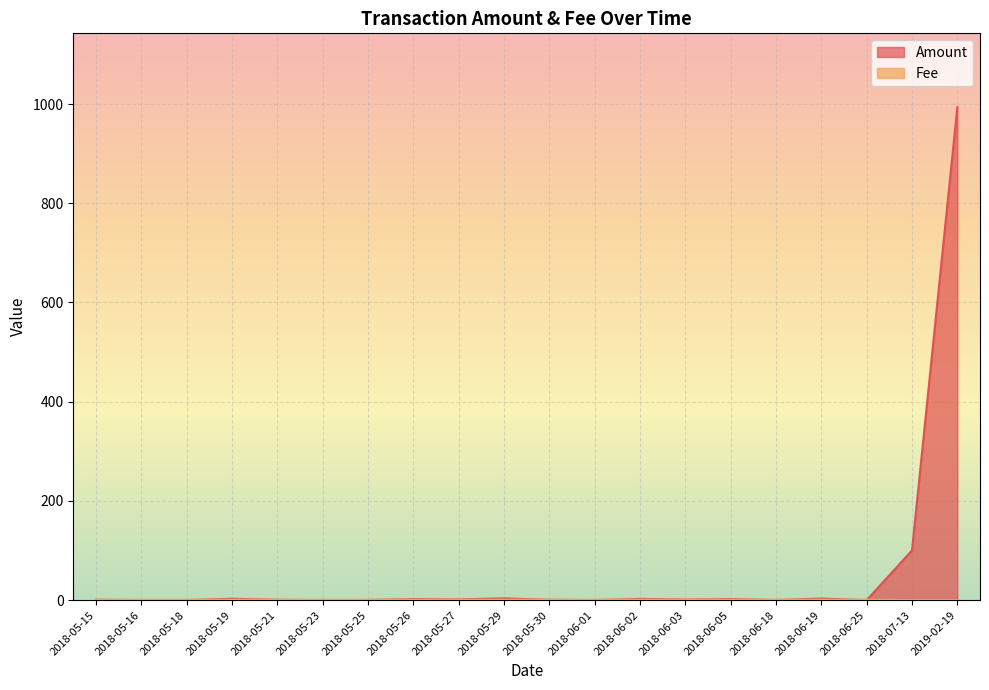

What is the total value across all series at 2018-05-16?

1.1